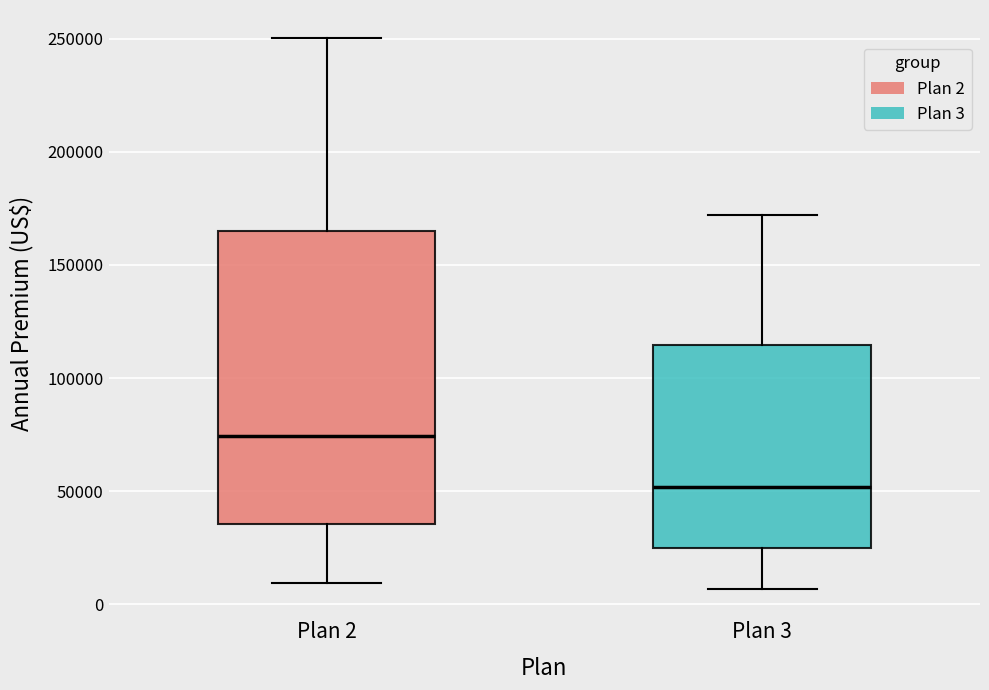

Reading left to right, read every box against the y-axis: the position of its median line, the range the box covers, and the ends of its whiskers. The values are not printed on the chart, so give them approximately, as read against the axis.

Plan 2: median 75000, box 35000 to 165000, whiskers 10000 to 250000
Plan 3: median 50000, box 25000 to 115000, whiskers 5000 to 170000